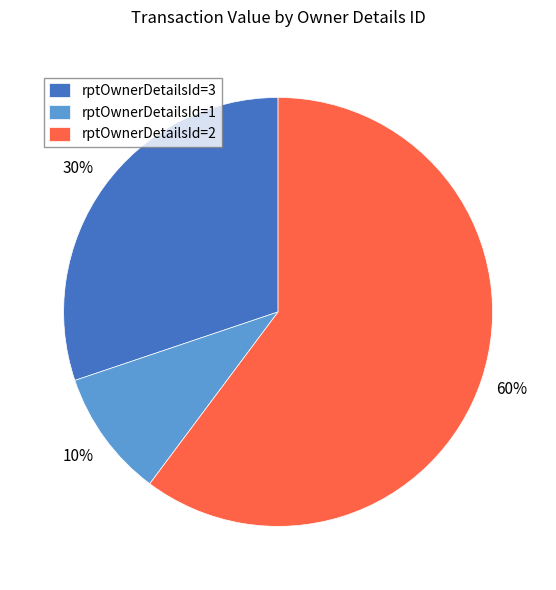

What percentage is the rptOwnerDetailsId=2 slice, to the nearest percent?

60%